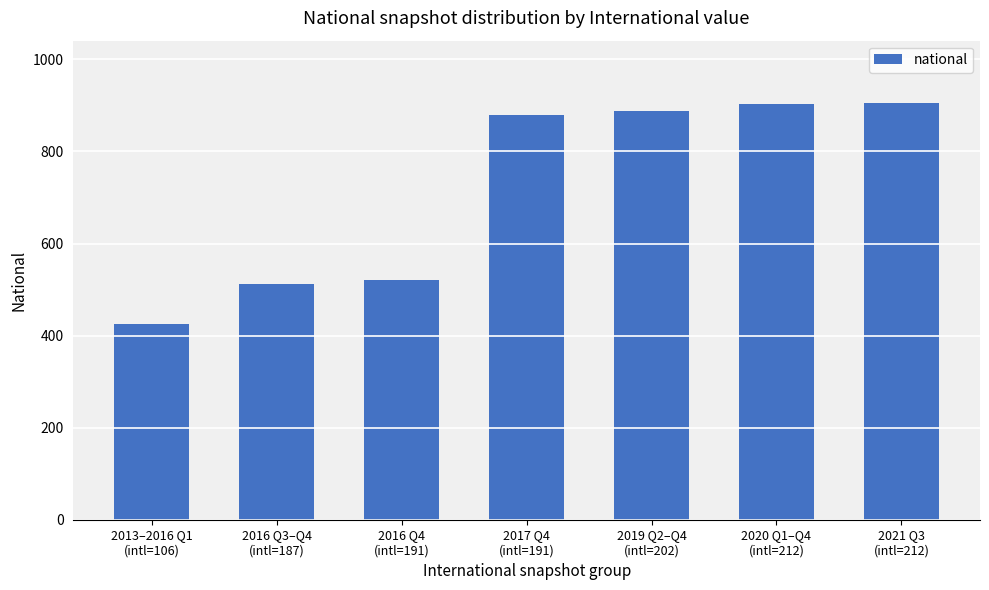

True or false: the data shows 513 at 2016 Q3–Q4
(intl=187).

True